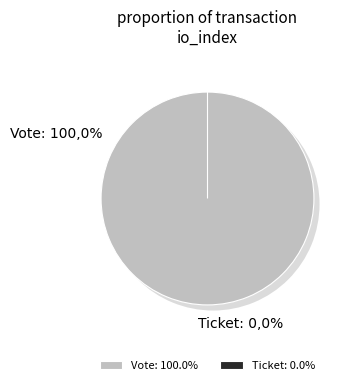

What is the largest slice in the pie chart?

Vote (io_index=1)